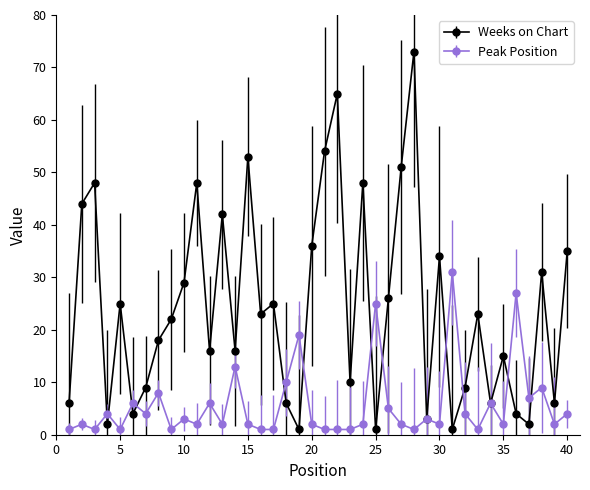

List the series in order of their overall mean, highest first.

Weeks on Chart, Peak Position